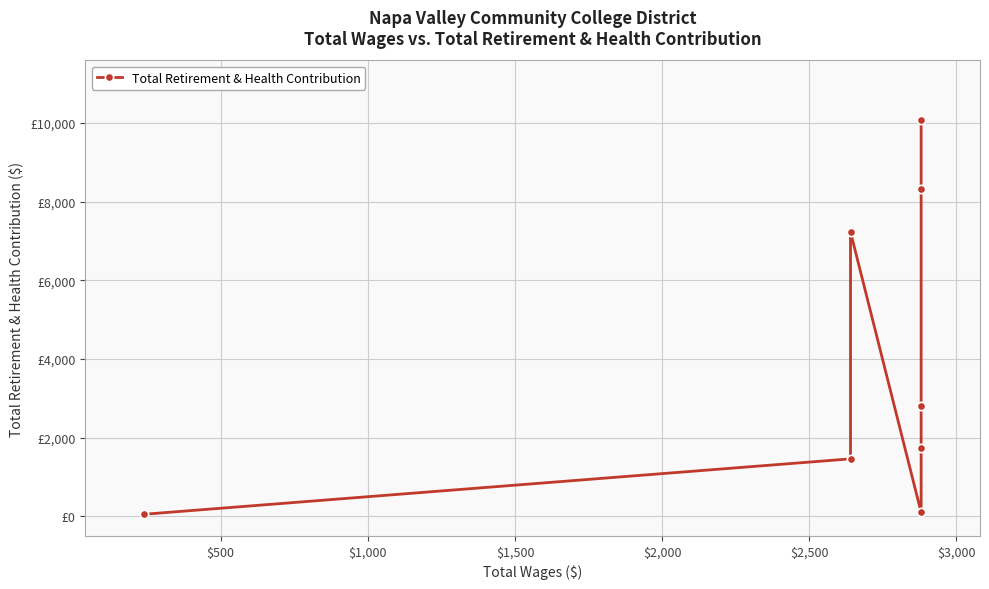

Between $2,000 and $1,500, which is larger?

$2,000